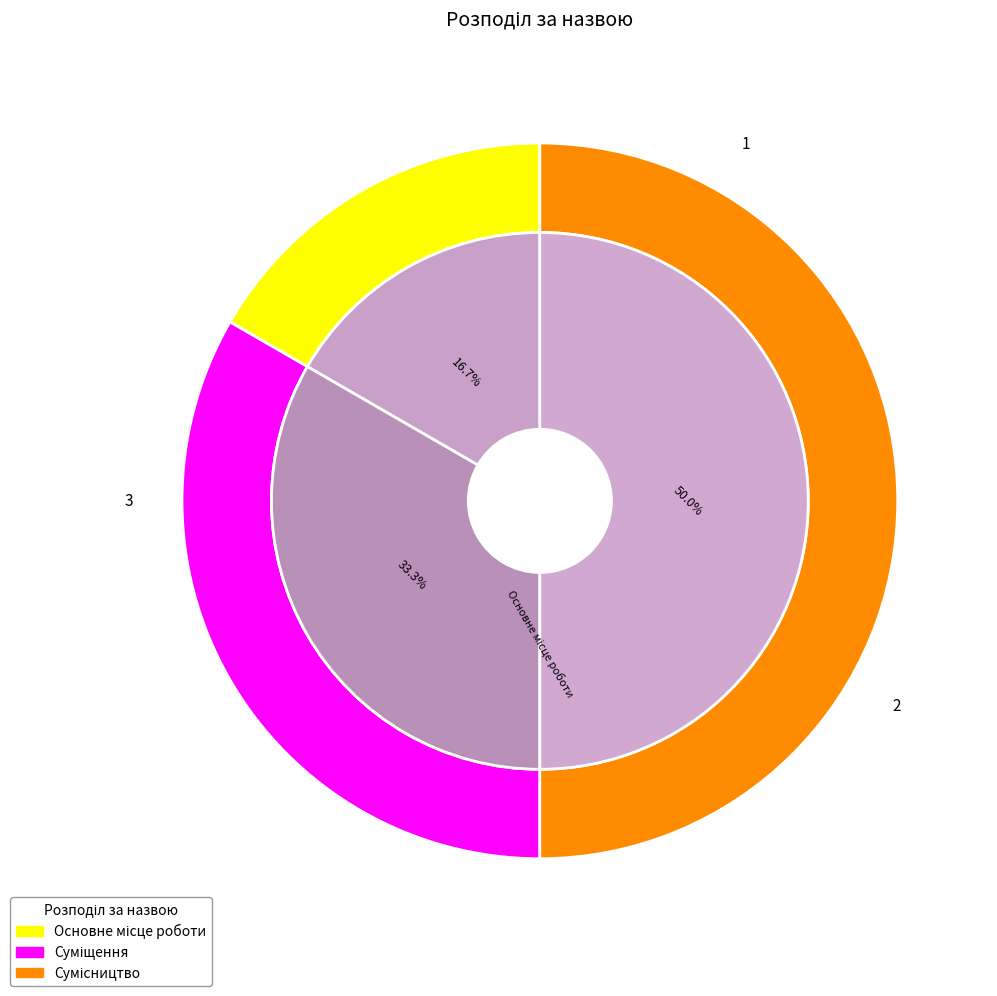

To the nearest percent, what portion does Основне місце роботи represent?

17%